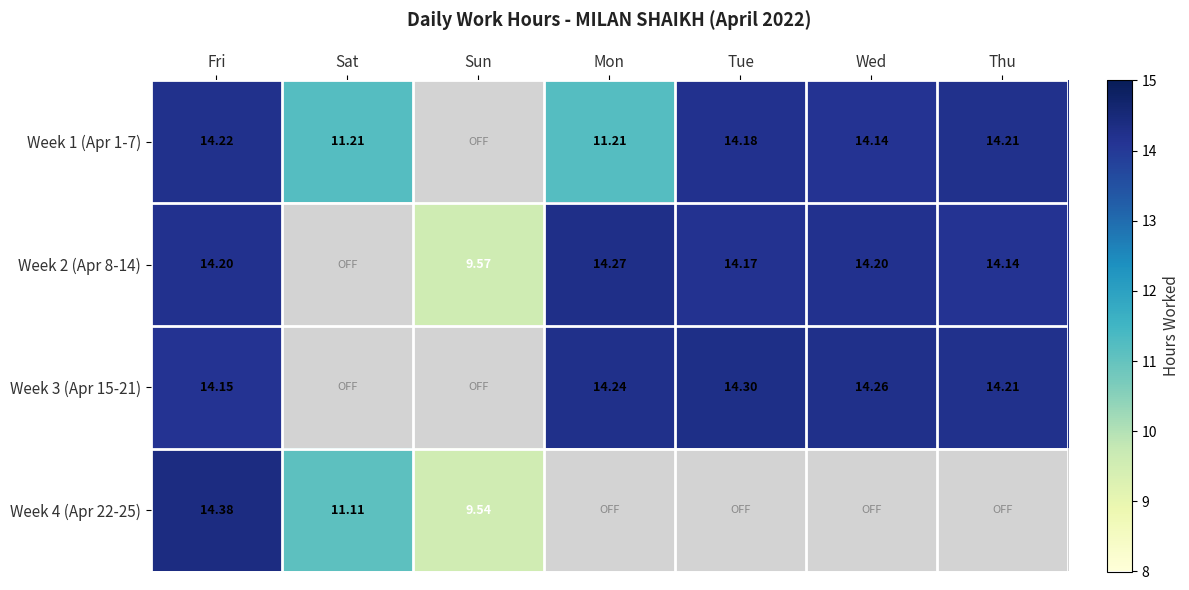

What is the difference between the Week 1 (Apr 1-7) values at Thu and Wed?

0.1